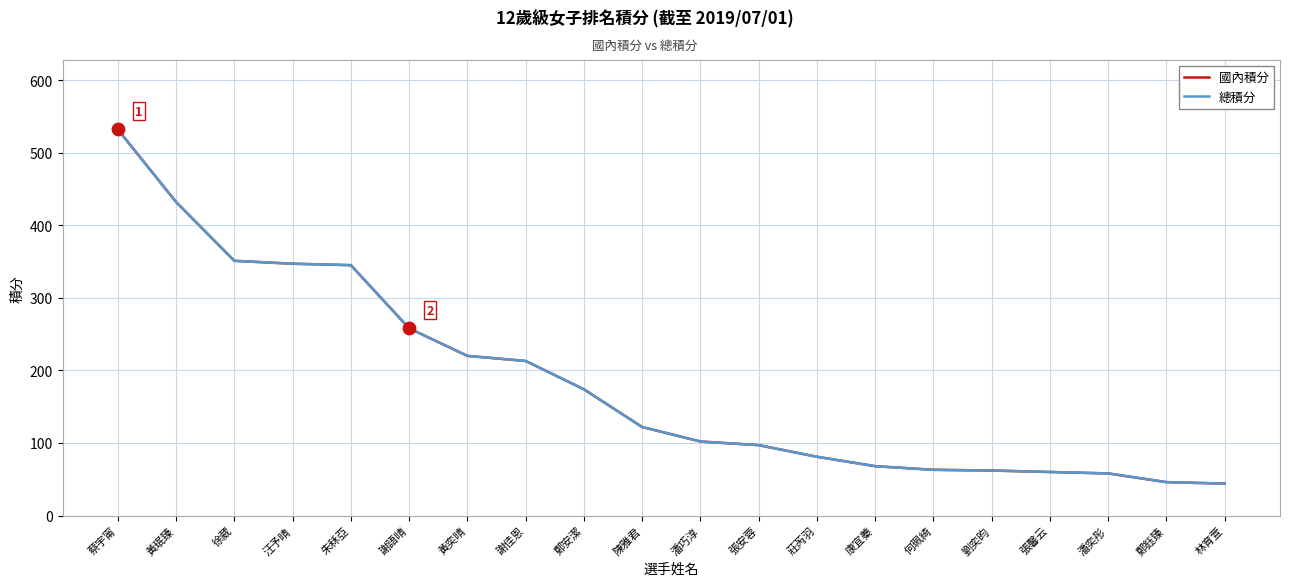

At how many categories does at least one series exceed 410?

2